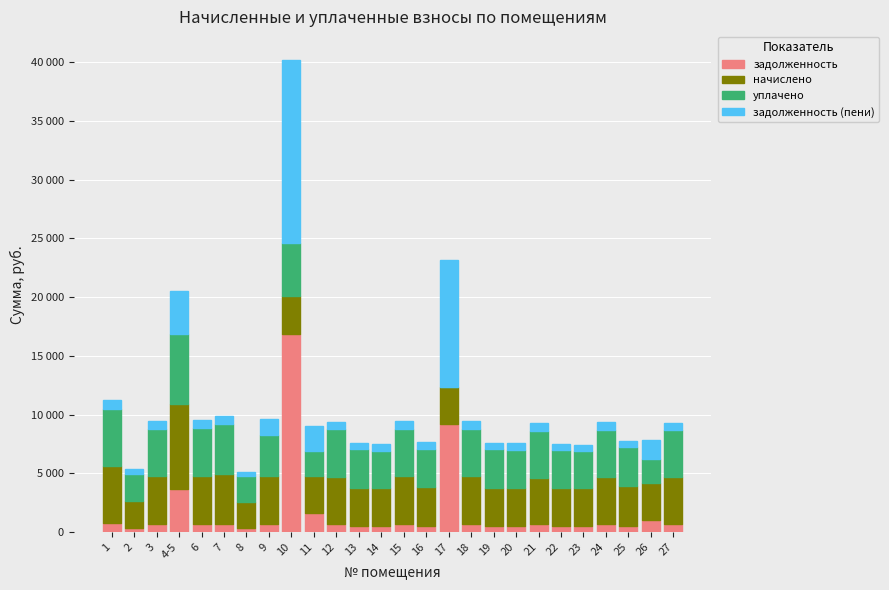

Does the chart contain stacked bars?

Yes